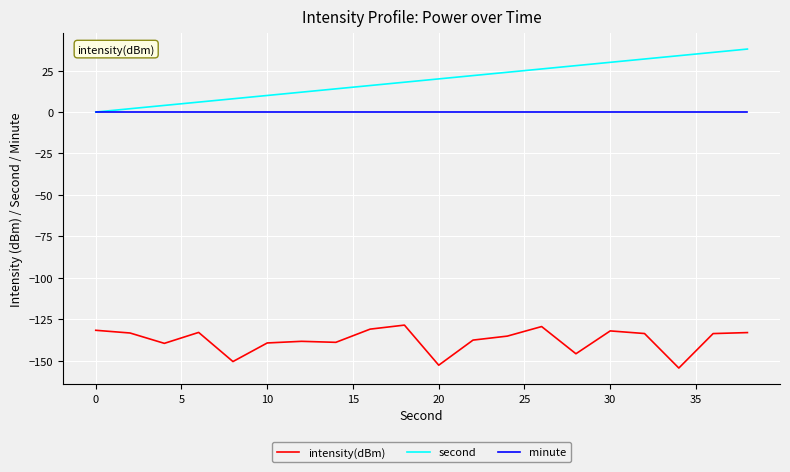

What are all the series names shown in the legend?

intensity(dBm), second, minute